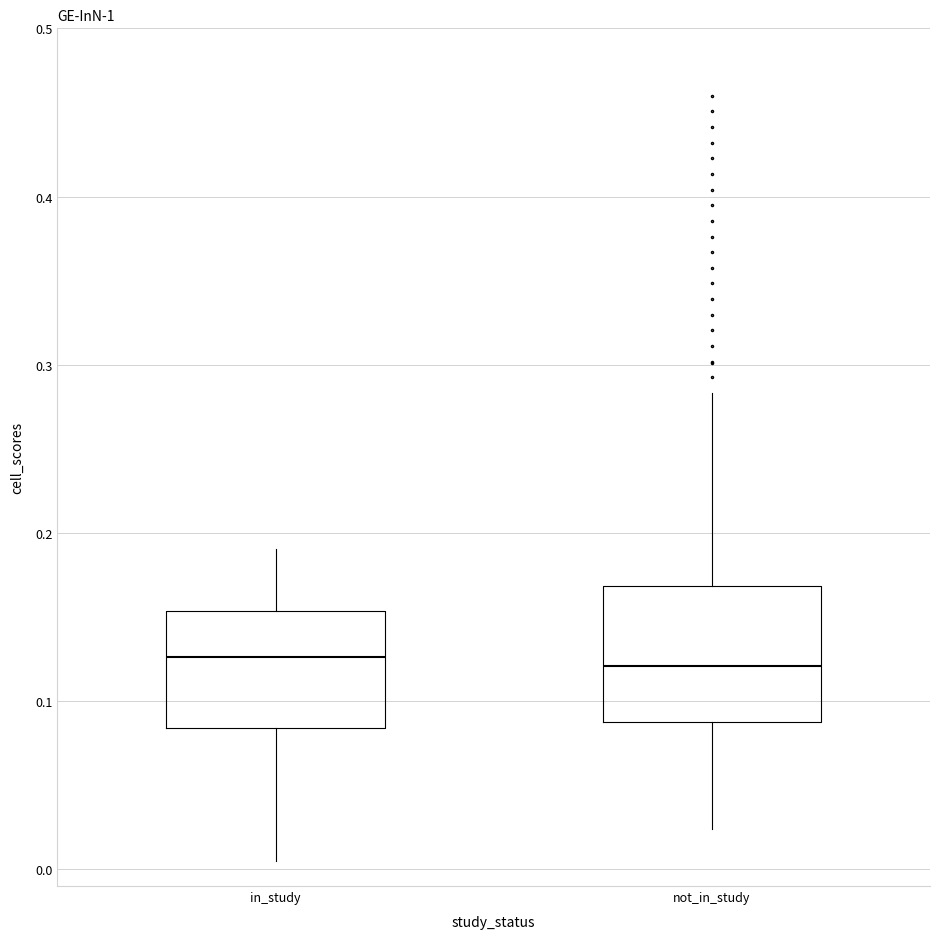

Comparing the boxes themselves (not the whiskers), which one is the tallest?

not_in_study